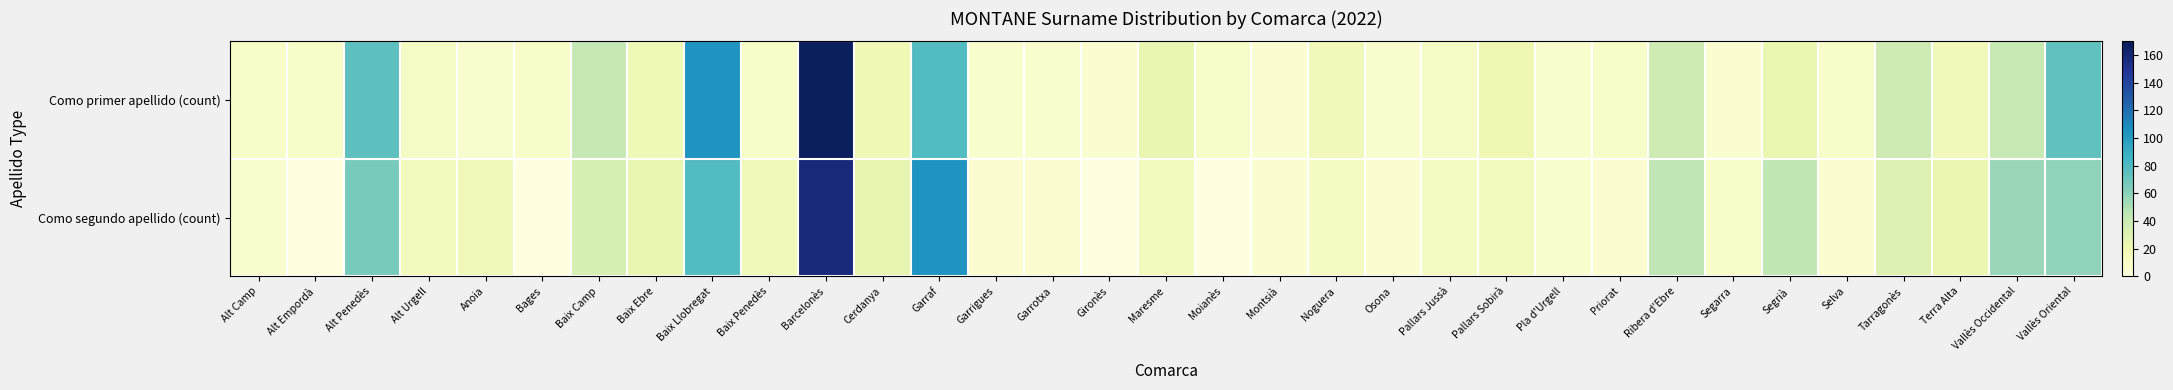

What is the average value of the Como primer apellido (count) series?

28.0